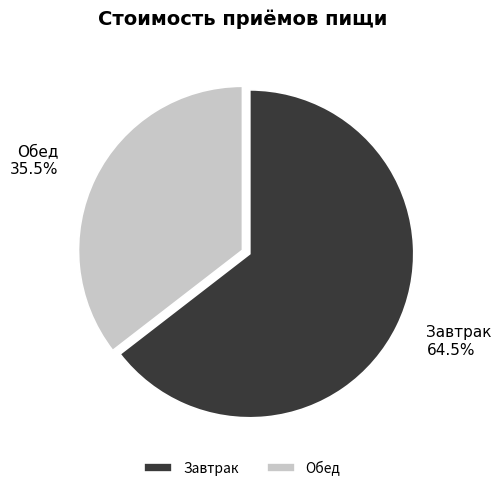

Rank the categories by value from lowest to highest.

Обед, Завтрак